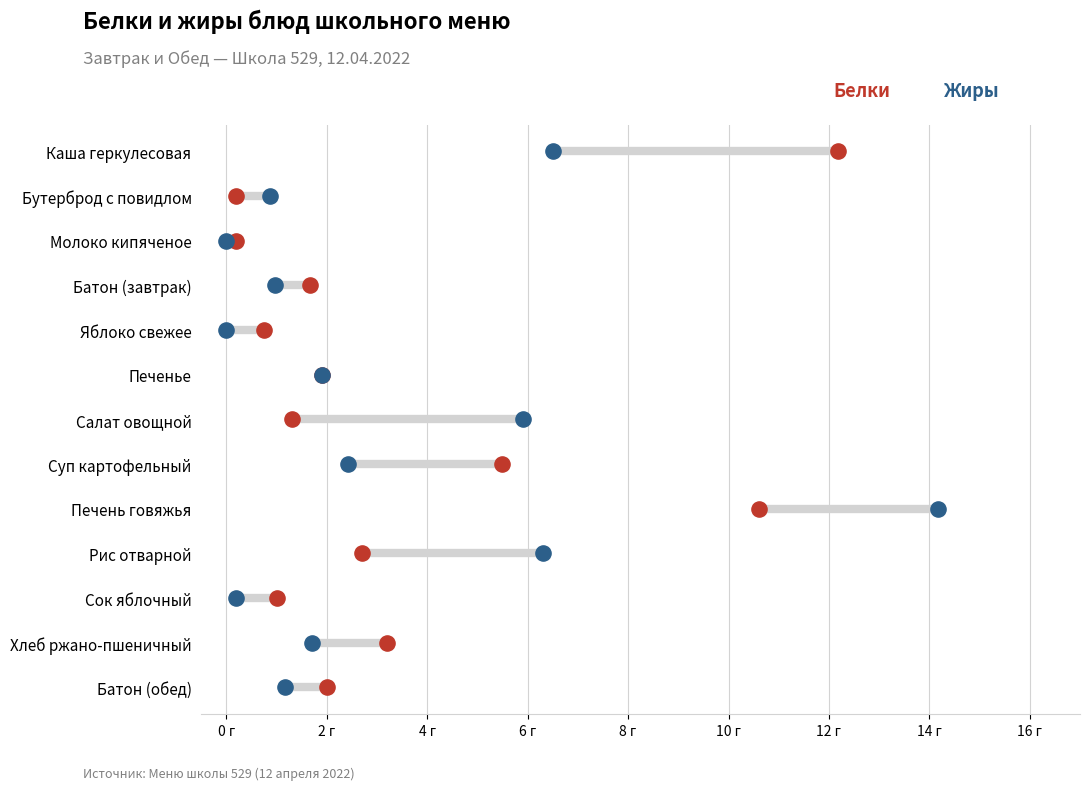

Which series reaches the maximum Y coordinate?

Белки